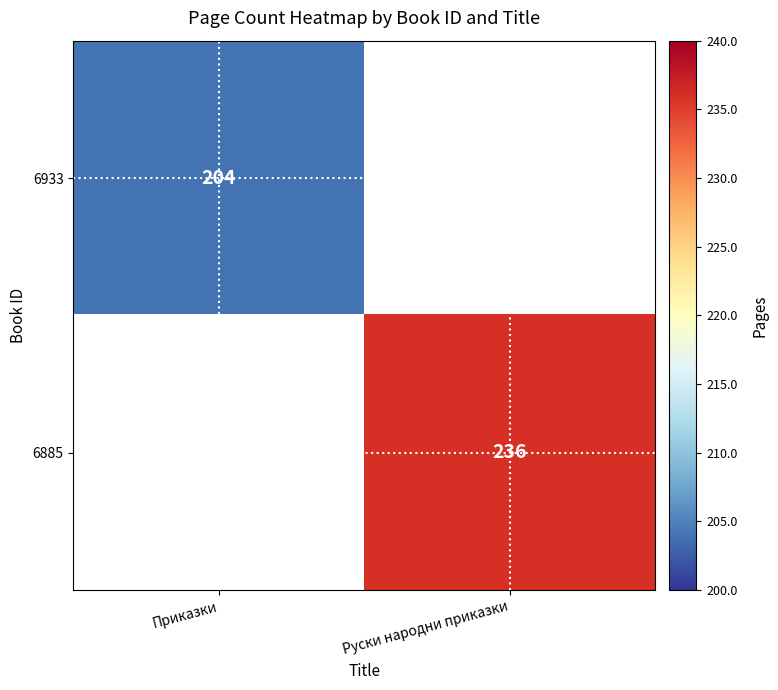

The value of 6885 at Руски народни приказки is 236.0. True or false?

True